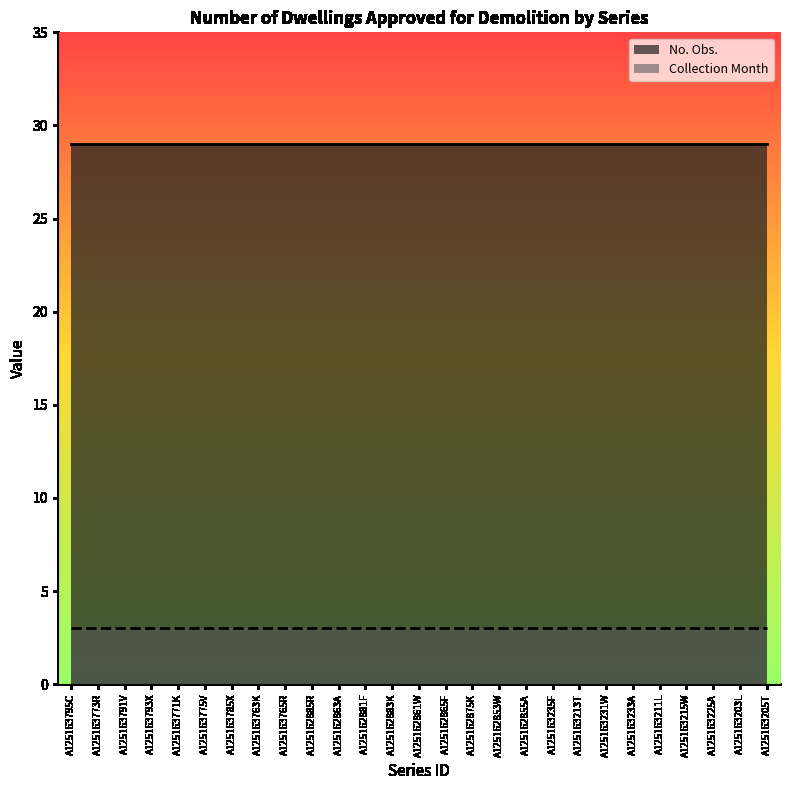

At how many categories does at least one series exceed 24?

27